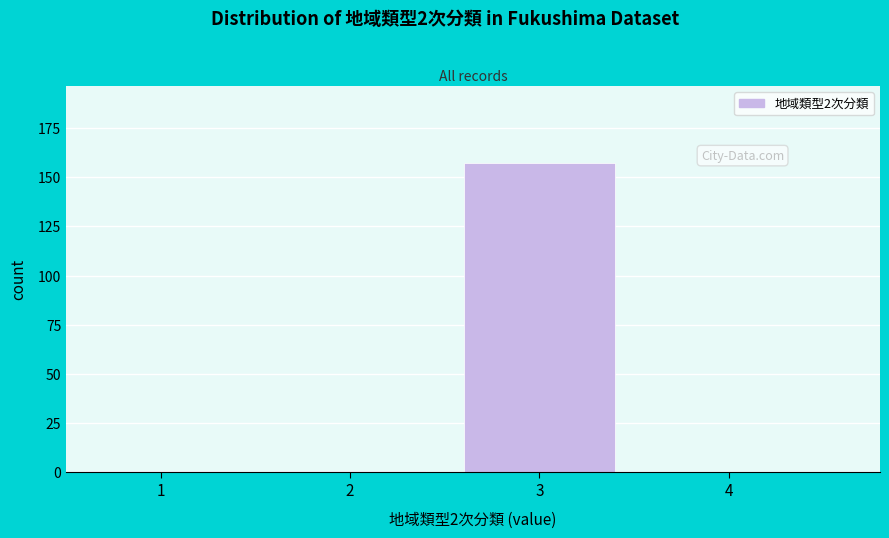

Reading left to right, transcribe this chart: for each bar, give the range it covers on the x-axis and its height. The values are not printed on the chart, so give them approximately, as read against the axis.

0.5 to 1.5: under 5
1.5 to 2.5: under 5
2.5 to 3.5: 155
3.5 to 4.5: 0